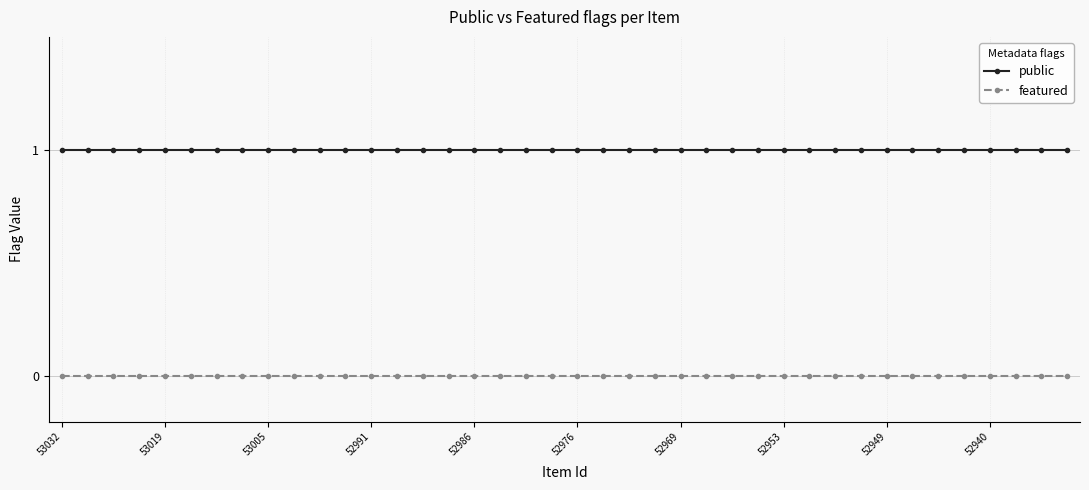

Rank the series by their average value, from highest to lowest.

public, featured